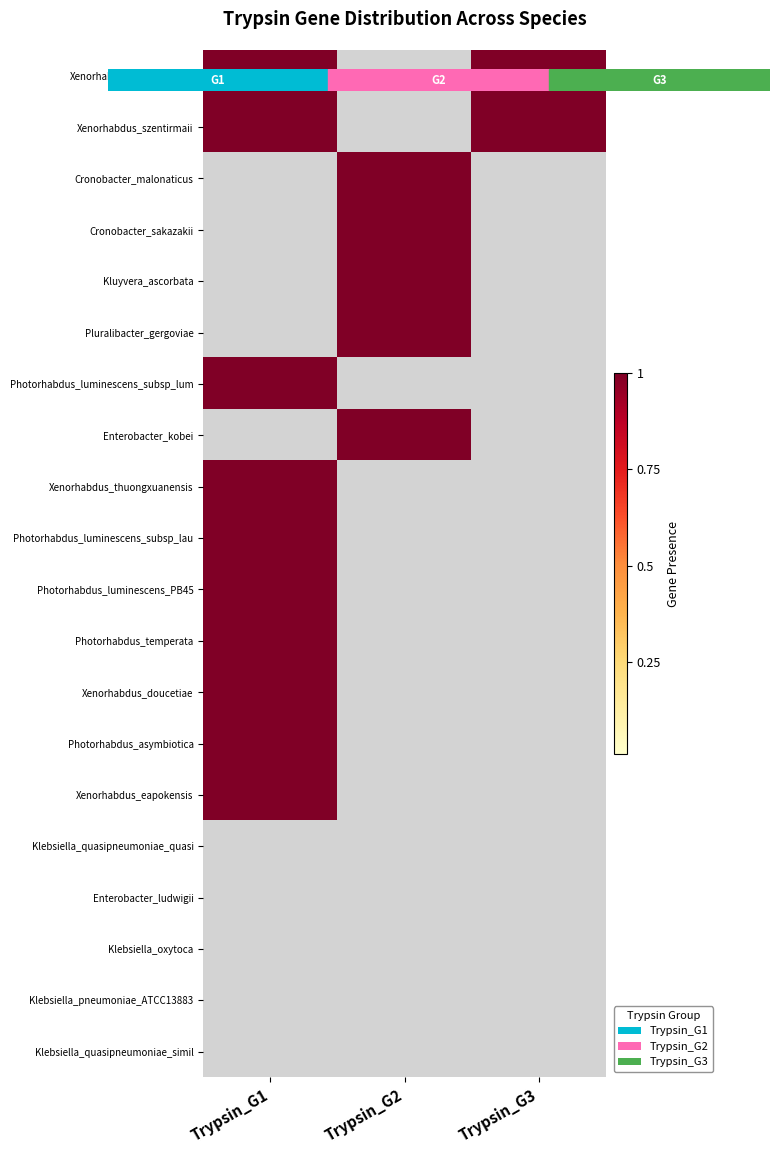

Reading left to right, extract all data points from this chart.

Xenorhabdus_nematophila: Trypsin_G1=1	Trypsin_G2=0	Trypsin_G3=1
Xenorhabdus_szentirmaii: Trypsin_G1=1	Trypsin_G2=0	Trypsin_G3=1
Cronobacter_malonaticus: Trypsin_G1=0	Trypsin_G2=1	Trypsin_G3=0
Cronobacter_sakazakii: Trypsin_G1=0	Trypsin_G2=1	Trypsin_G3=0
Kluyvera_ascorbata: Trypsin_G1=0	Trypsin_G2=1	Trypsin_G3=0
Pluralibacter_gergoviae: Trypsin_G1=0	Trypsin_G2=1	Trypsin_G3=0
Photorhabdus_luminescens_subsp_lum: Trypsin_G1=1	Trypsin_G2=0	Trypsin_G3=0
Enterobacter_kobei: Trypsin_G1=0	Trypsin_G2=1	Trypsin_G3=0
Xenorhabdus_thuongxuanensis: Trypsin_G1=1	Trypsin_G2=0	Trypsin_G3=0
Photorhabdus_luminescens_subsp_lau: Trypsin_G1=1	Trypsin_G2=0	Trypsin_G3=0
Photorhabdus_luminescens_PB45: Trypsin_G1=1	Trypsin_G2=0	Trypsin_G3=0
Photorhabdus_temperata: Trypsin_G1=1	Trypsin_G2=0	Trypsin_G3=0
Xenorhabdus_doucetiae: Trypsin_G1=1	Trypsin_G2=0	Trypsin_G3=0
Photorhabdus_asymbiotica: Trypsin_G1=1	Trypsin_G2=0	Trypsin_G3=0
Xenorhabdus_eapokensis: Trypsin_G1=1	Trypsin_G2=0	Trypsin_G3=0
Klebsiella_quasipneumoniae_quasi: Trypsin_G1=0	Trypsin_G2=0	Trypsin_G3=0
Enterobacter_ludwigii: Trypsin_G1=0	Trypsin_G2=0	Trypsin_G3=0
Klebsiella_oxytoca: Trypsin_G1=0	Trypsin_G2=0	Trypsin_G3=0
Klebsiella_pneumoniae_ATCC13883: Trypsin_G1=0	Trypsin_G2=0	Trypsin_G3=0
Klebsiella_quasipneumoniae_simil: Trypsin_G1=0	Trypsin_G2=0	Trypsin_G3=0